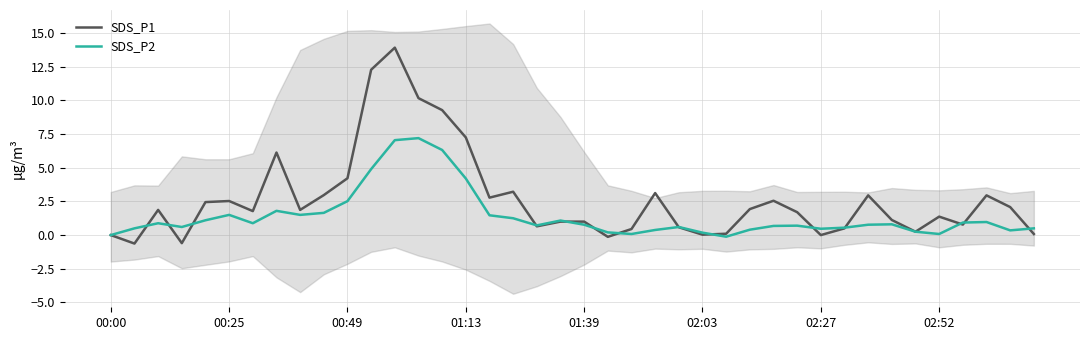

Which series has the largest total across all categories?

SDS_P1